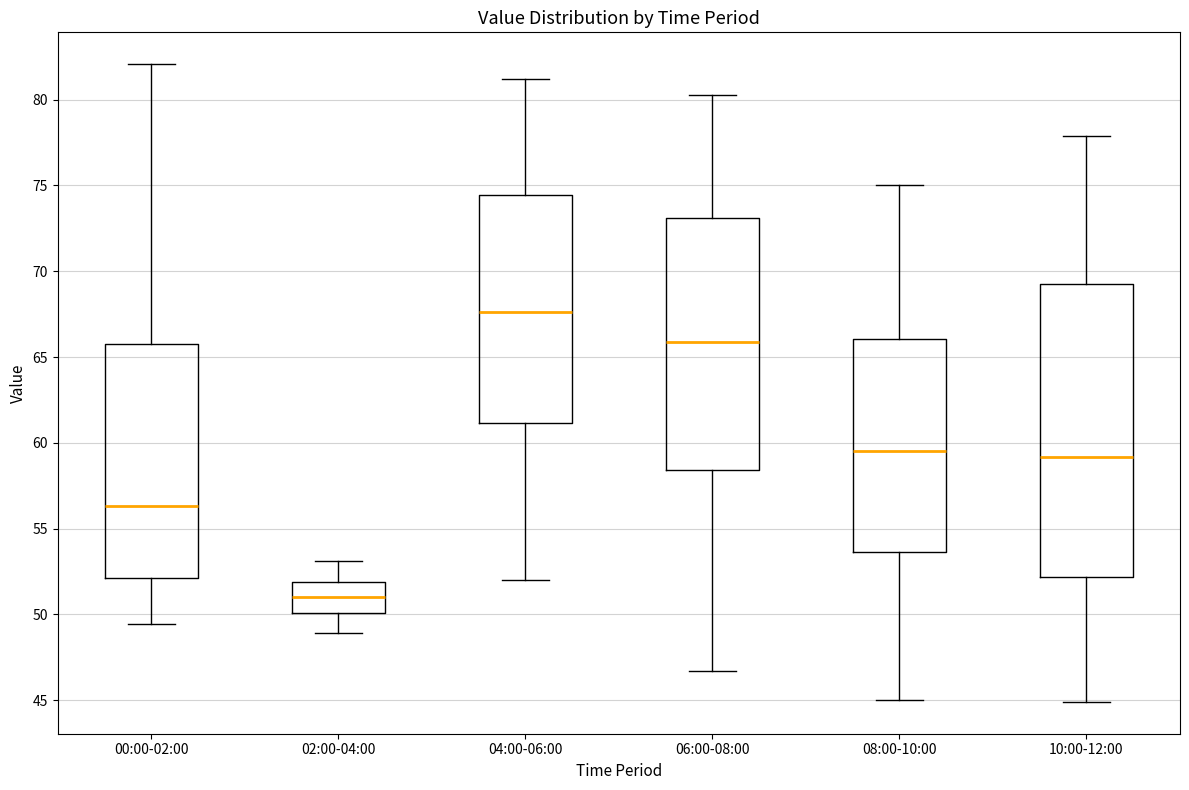

Where is the upper edge of the box for 02:00-04:00 on the y-axis? The values are not printed on the chart, so give them approximately, as read against the axis.

52.0